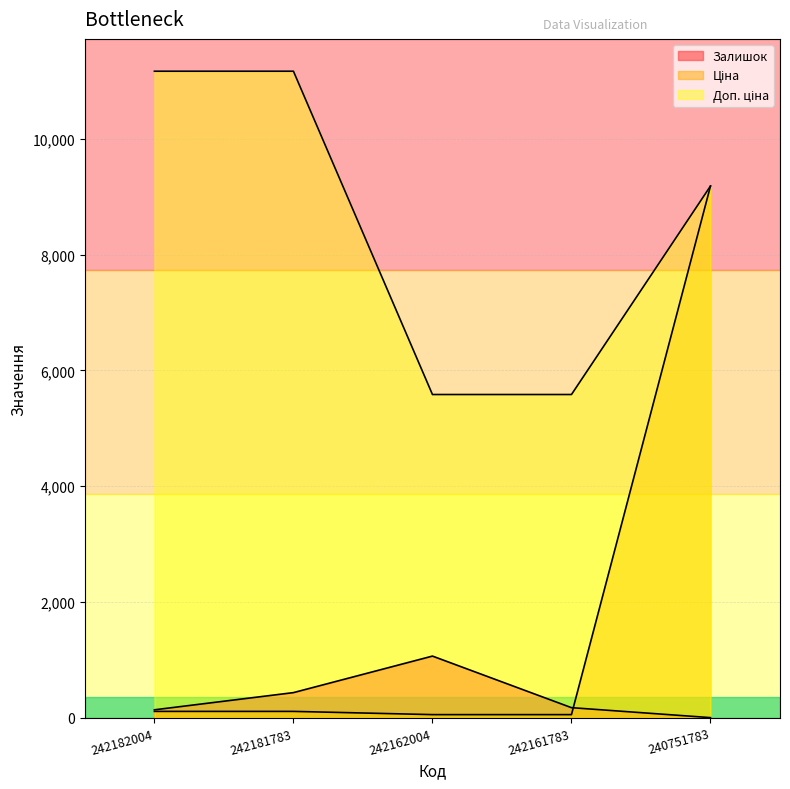

What are all the series names shown in the legend?

Залишок, Ціна, Доп. ціна